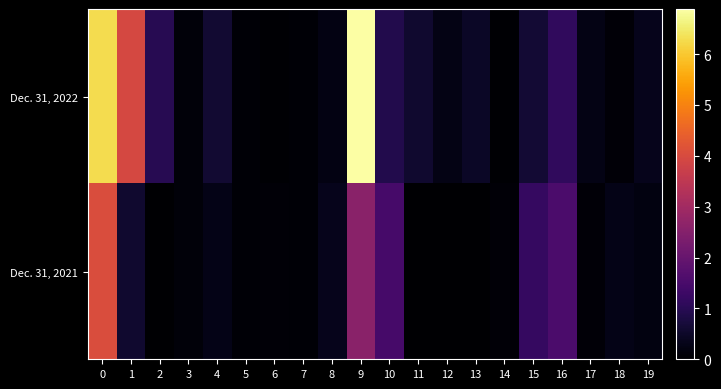

How many categories are shown in the chart?

20